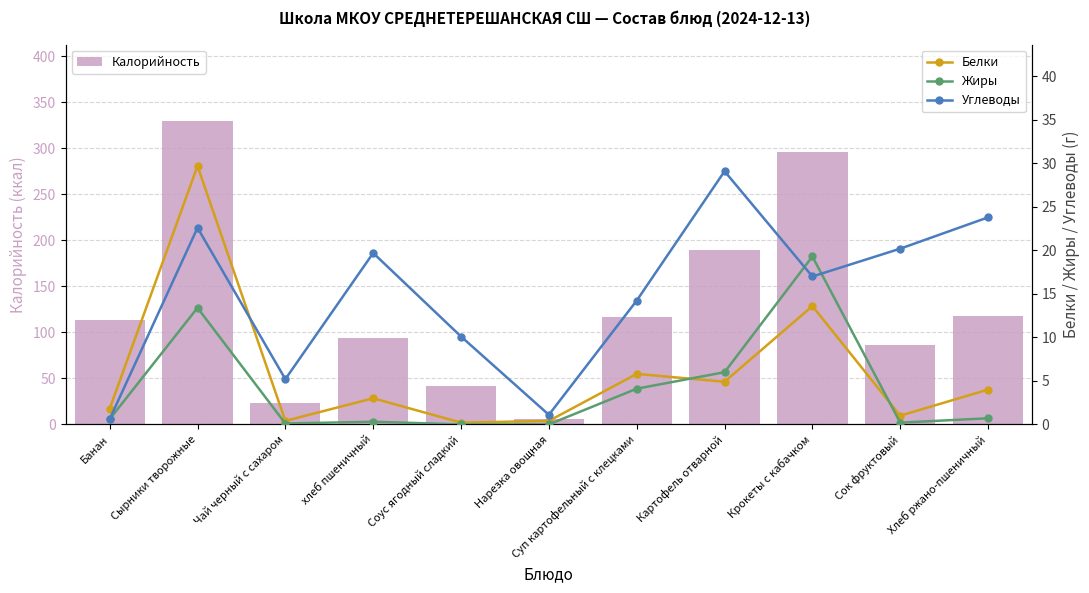

Rank the series by their maximum value, from highest to lowest.

Калорийность, Белки, Углеводы, Жиры